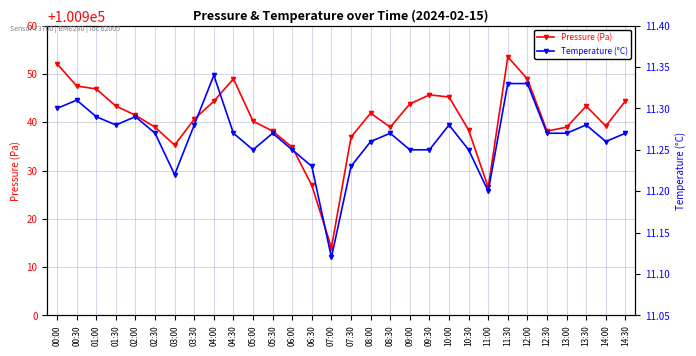

What position from the right is 12:00?

6